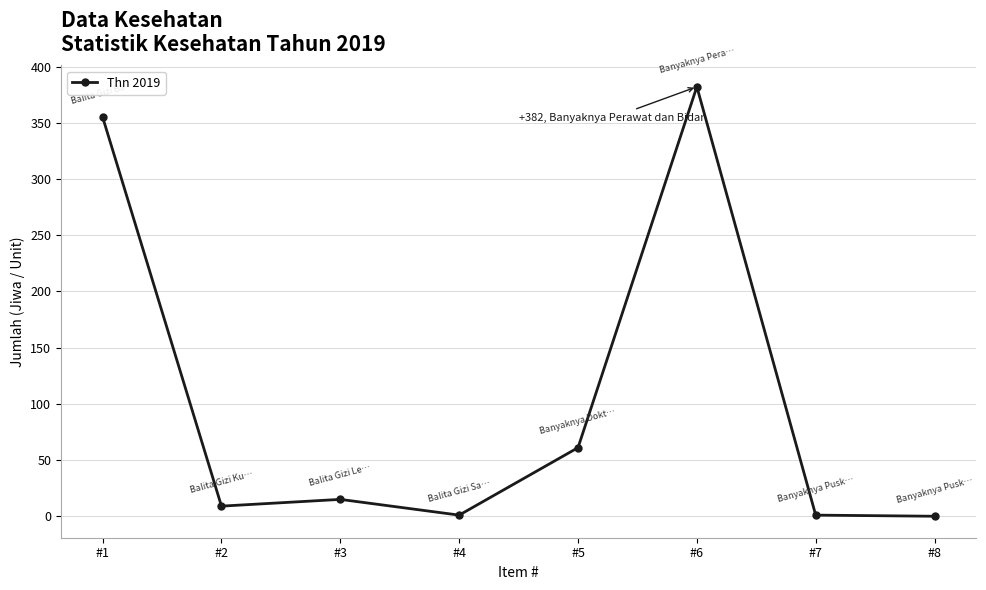

Is it true that the value at #5 is 61?

True